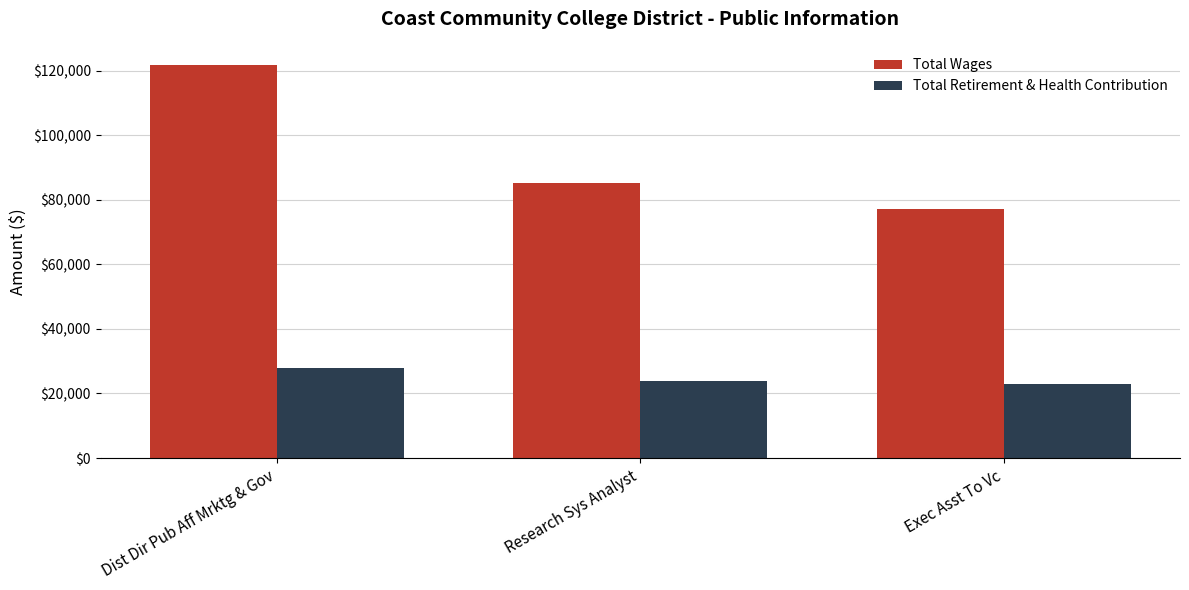

How many bars are there in total?

6